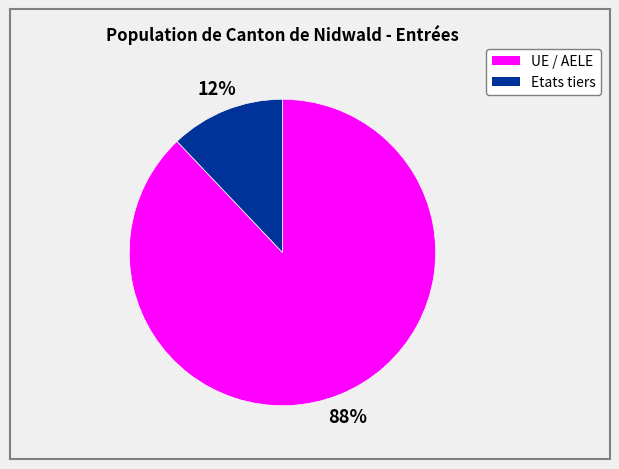

To the nearest percent, what is the difference between the Etats tiers and UE / AELE slice percentages?

76%